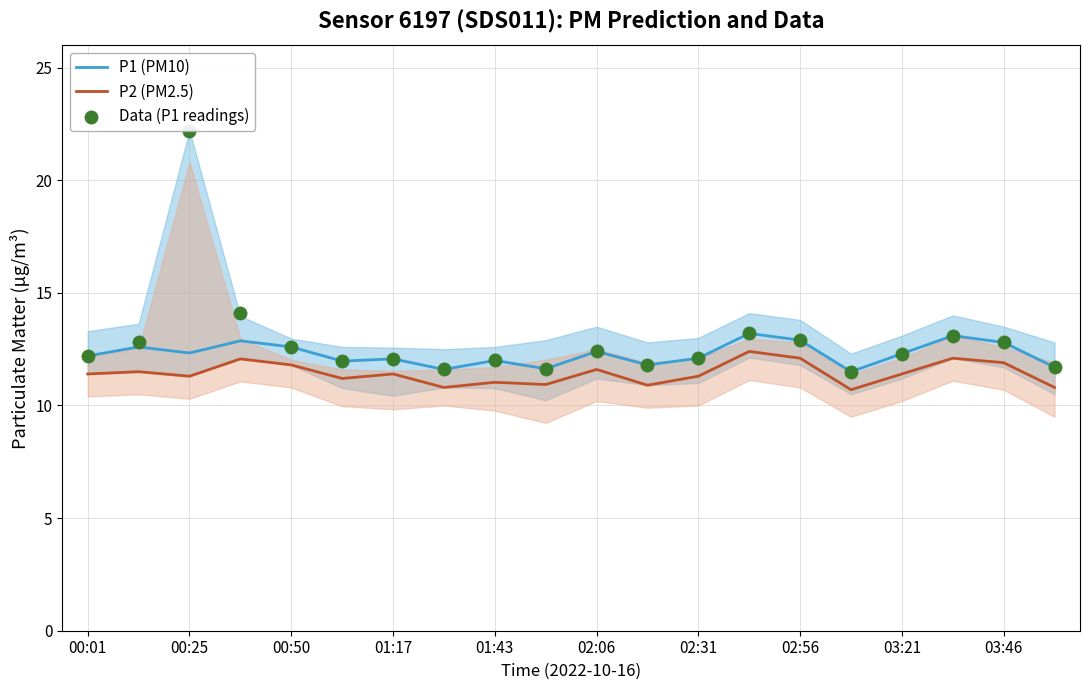

Which series has the largest total across all categories?

Data (P1 readings)